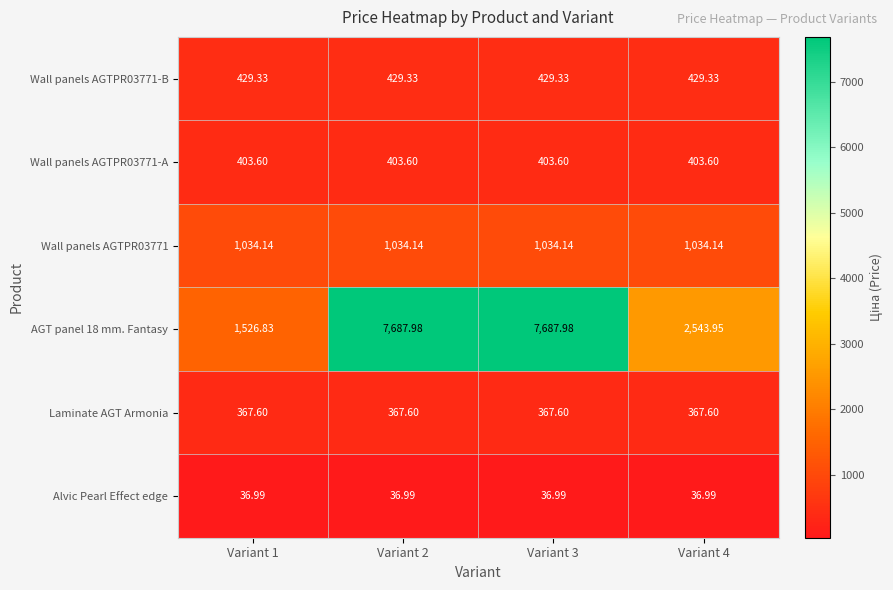

Is the value of Laminate AGT Armonia at Variant 3 greater than the value of Wall panels AGTPR03771-A at Variant 3?

No